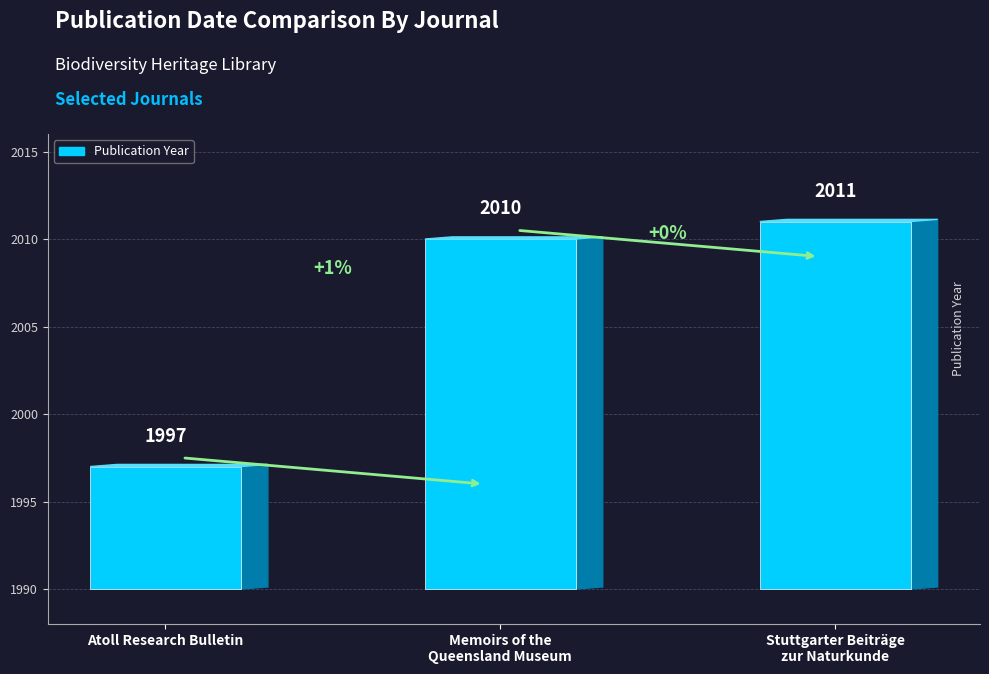

What is the difference between the maximum and second lowest values?

1